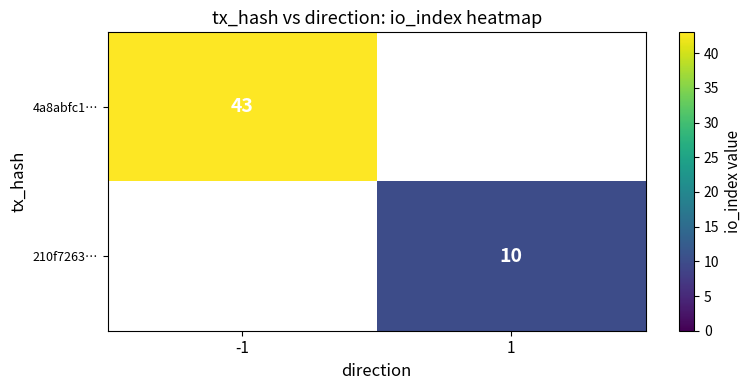

The value of 210f7263… at 1 is 10. True or false?

True